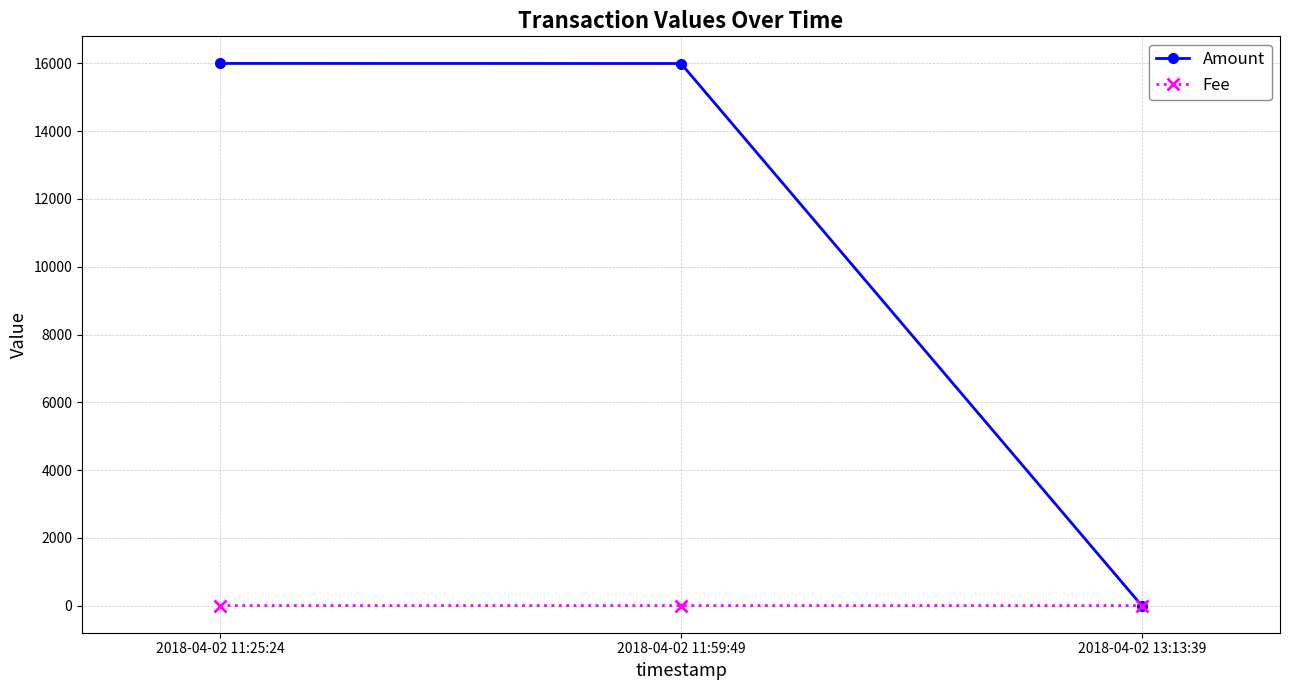

Which series has the widest spread of values?

Amount